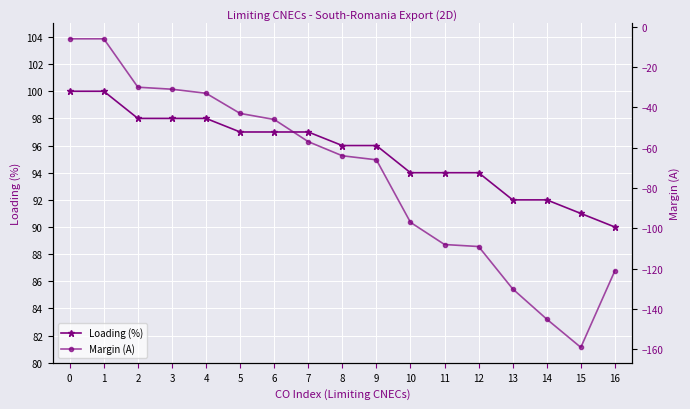

Between 14 and 15, which series saw the biggest shift?

Margin (A)